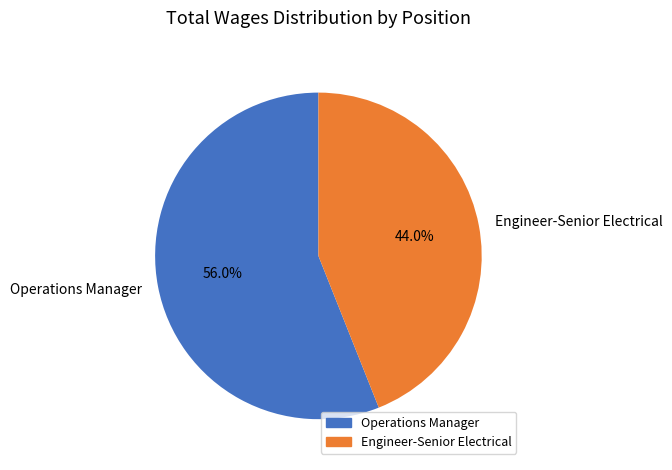

Which slice is the smallest?

Engineer-Senior Electrical